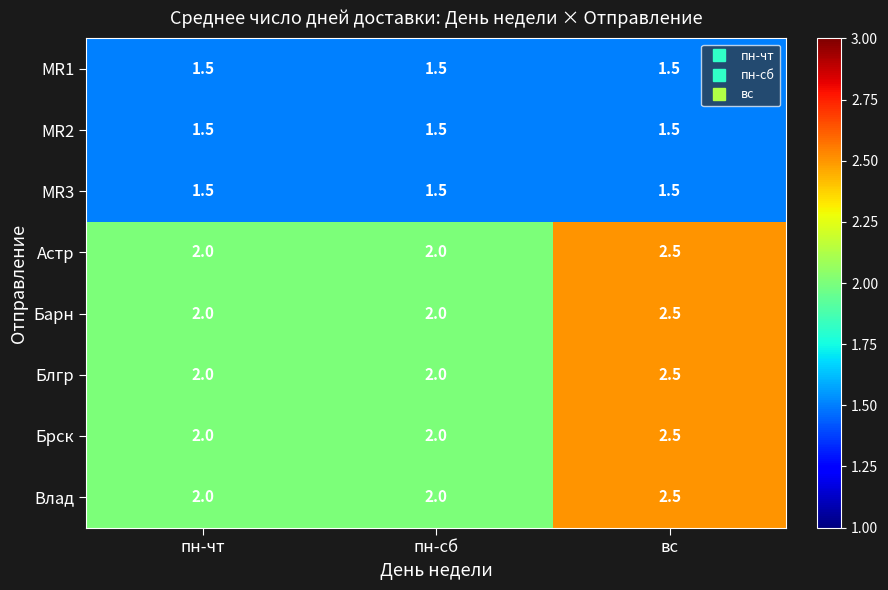

Reading left to right, transcribe all the data shown in this chart.

MR1: пн-чт=1.5	пн-сб=1.5	вс=1.5
MR2: пн-чт=1.5	пн-сб=1.5	вс=1.5
MR3: пн-чт=1.5	пн-сб=1.5	вс=1.5
Астр: пн-чт=2.0	пн-сб=2.0	вс=2.5
Барн: пн-чт=2.0	пн-сб=2.0	вс=2.5
Блгр: пн-чт=2.0	пн-сб=2.0	вс=2.5
Брск: пн-чт=2.0	пн-сб=2.0	вс=2.5
Влад: пн-чт=2.0	пн-сб=2.0	вс=2.5